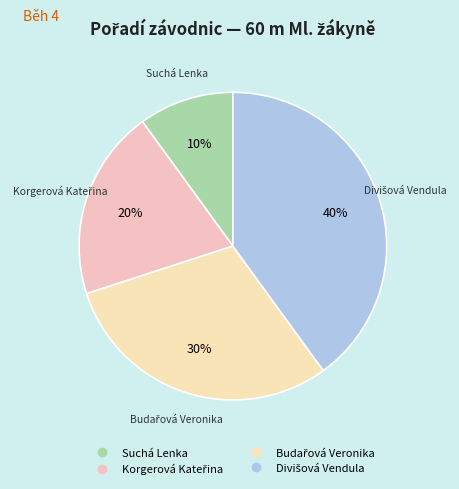

To the nearest percent, what portion does Suchá Lenka represent?

10%